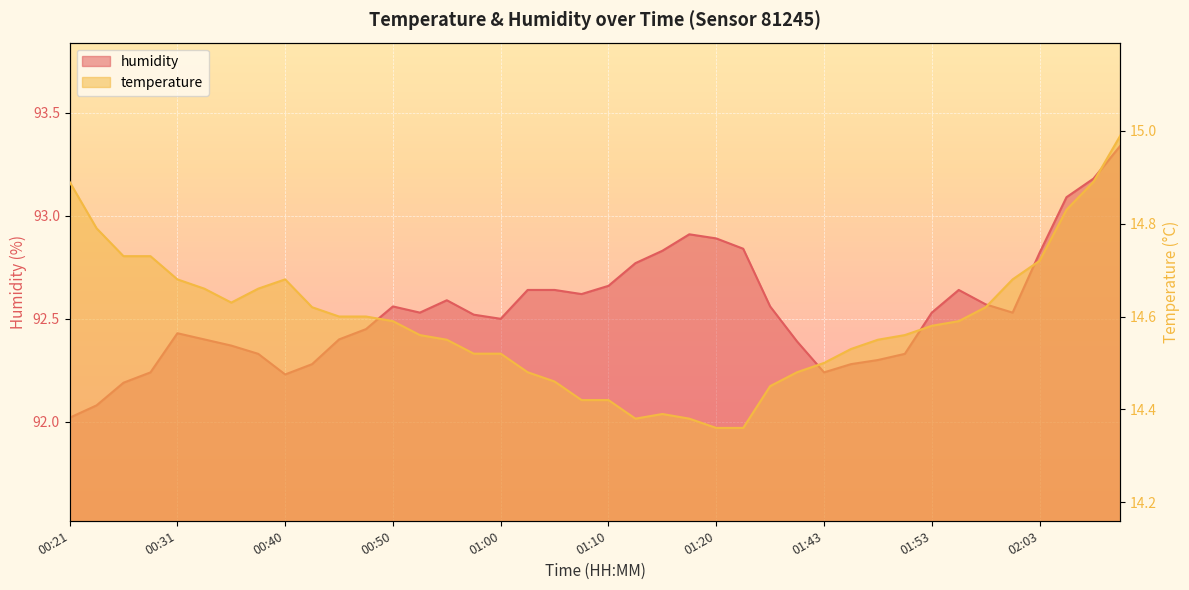

How many lines are shown in the chart?

2